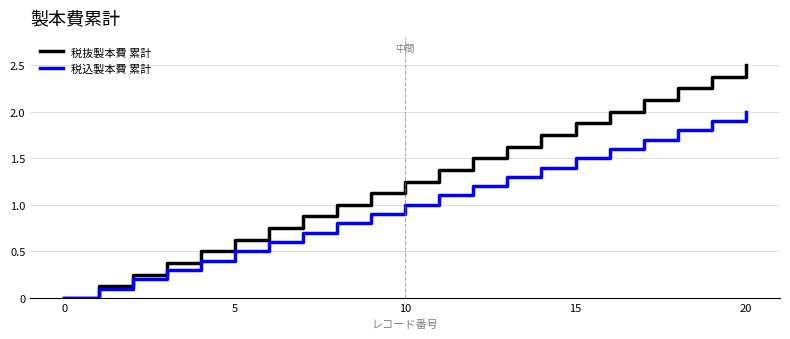

What is the maximum value shown in the chart?

2.5